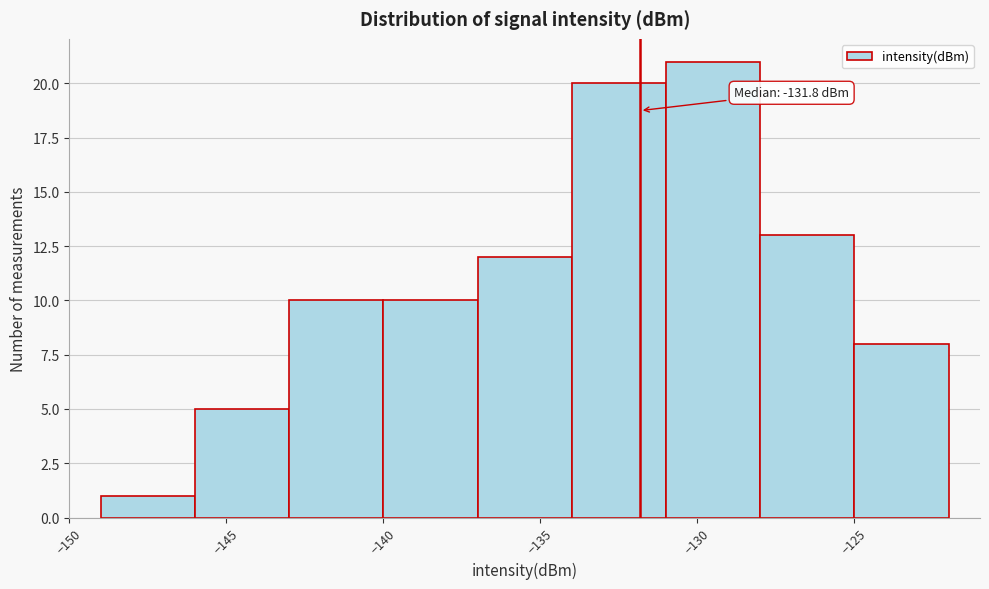

Which range on the x-axis has the tallest bar?

-131 to -128